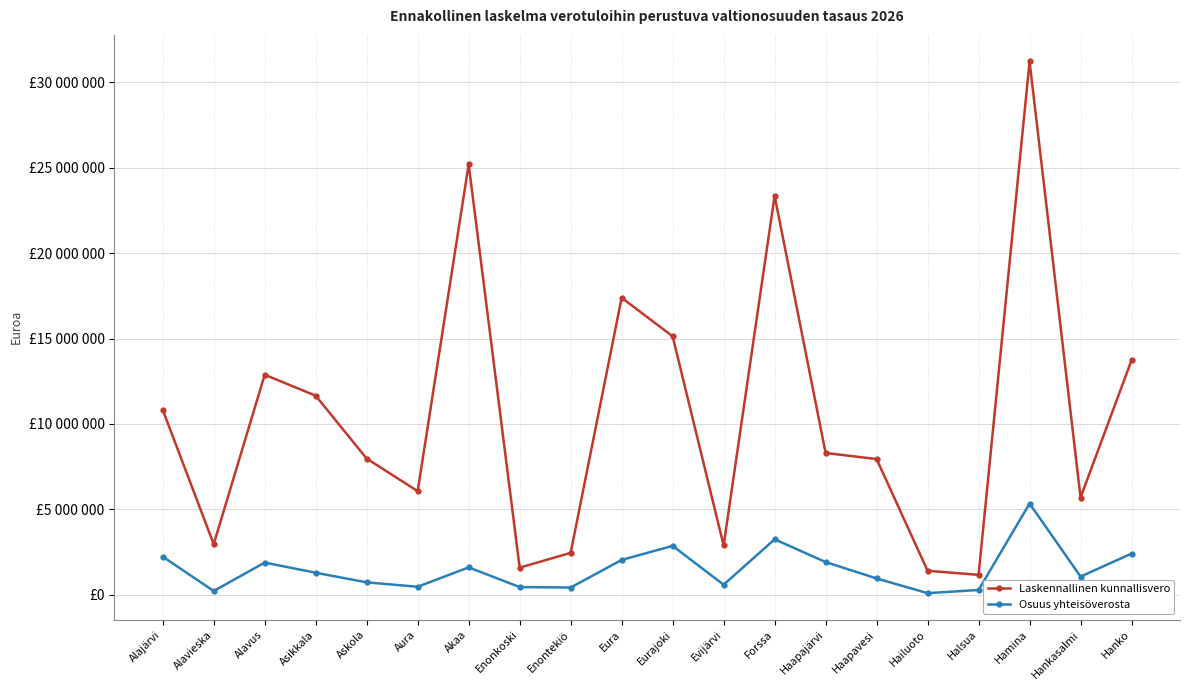

Reading left to right, extract all data points from this chart.

Laskennallinen kunnallisvero: Alajärvi=10824681.9	Alavieska=2963075.5	Alavus=12881025.9	Asikkala=11653178.7	Askola=7972327.2	Aura=6066875.0	Akaa=25199330.6	Enonkoski=1588624.3	Enontekiö=2453422.9	Eura=17387983.8	Eurajoki=15130855.1	Evijärvi=2887293.2	Forssa=23355671.3	Haapajärvi=8301401.8	Haapavesi=7945631.7	Hailuoto=1407328.1	Halsua=1166077.4	Hamina=31219299.6	Hankasalmi=5694754.5	Hanko=13732921.2
Osuus yhteisöverosta: Alajärvi=2232655.3	Alavieska=220166.2	Alavus=1885279.9	Asikkala=1290423.7	Askola=728441.4	Aura=469260.7	Akaa=1604221.1	Enonkoski=452781.0	Enontekiö=424030.9	Eura=2040692.2	Eurajoki=2862880.7	Evijärvi=588418.7	Forssa=3248155.8	Haapajärvi=1915887.5	Haapavesi=954976.8	Hailuoto=96649.2	Halsua=280725.5	Hamina=5341565.5	Hankasalmi=1064953.3	Hanko=2411096.8